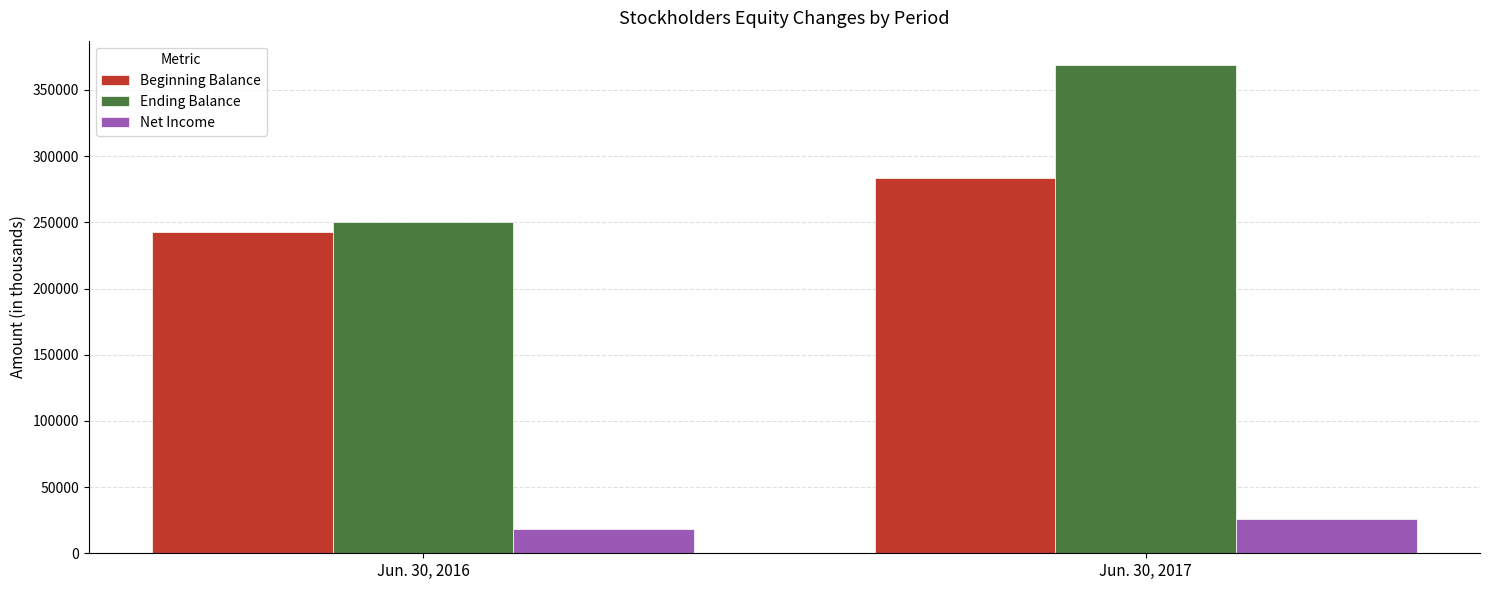

How many bars are there in total?

6